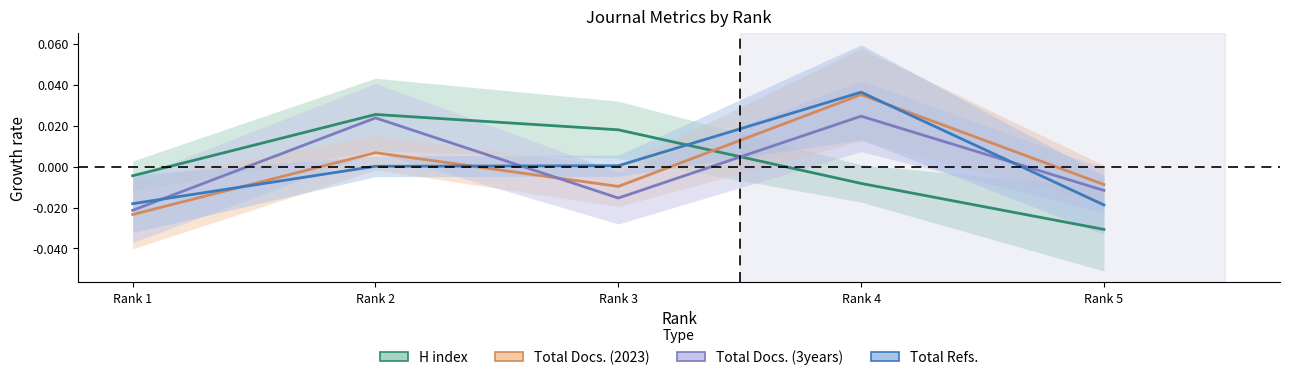

Rank the series by their maximum value, from highest to lowest.

Total Refs., Total Docs. (2023), H index, Total Docs. (3years)